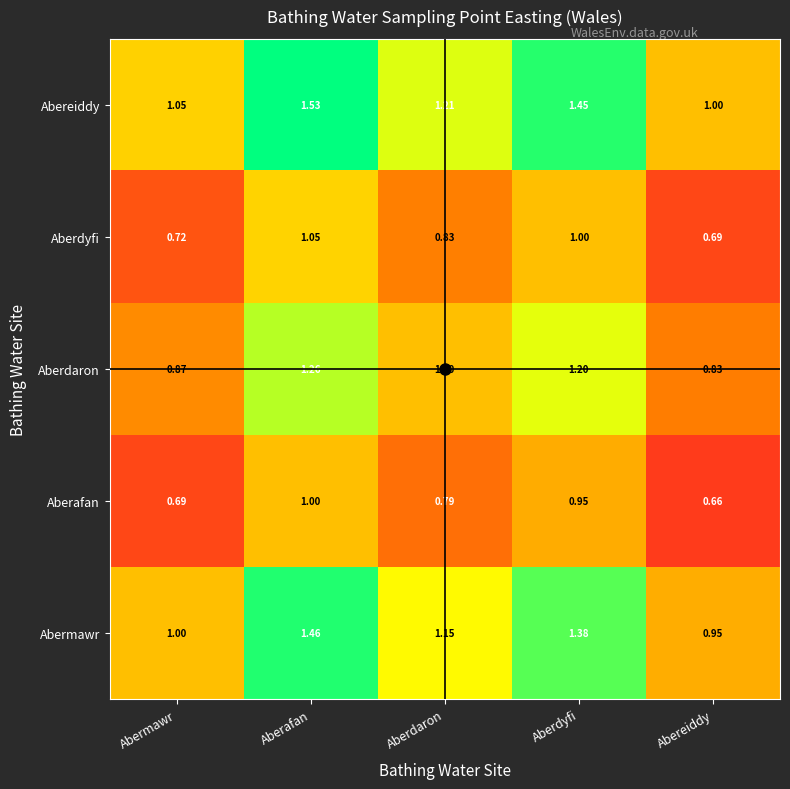

At which label is Abereiddy closest to 1?

Abereiddy